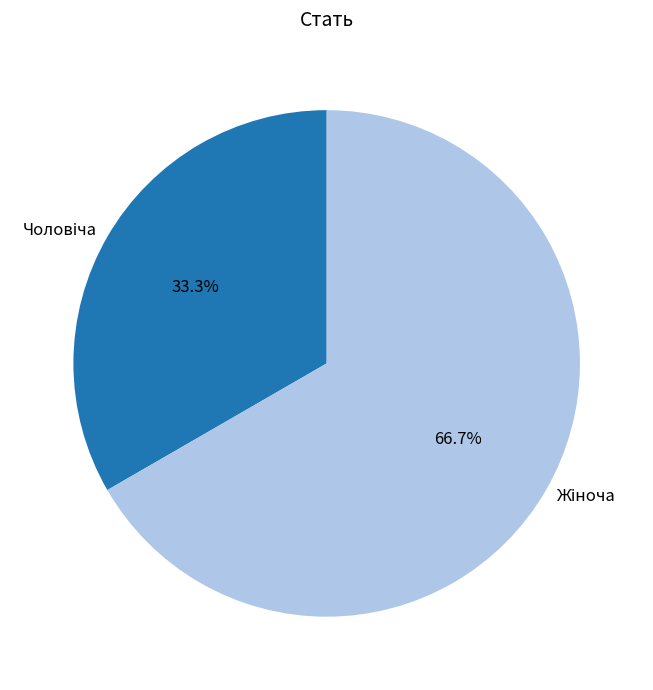

Is there any slice that represents more than half of the pie?

Yes